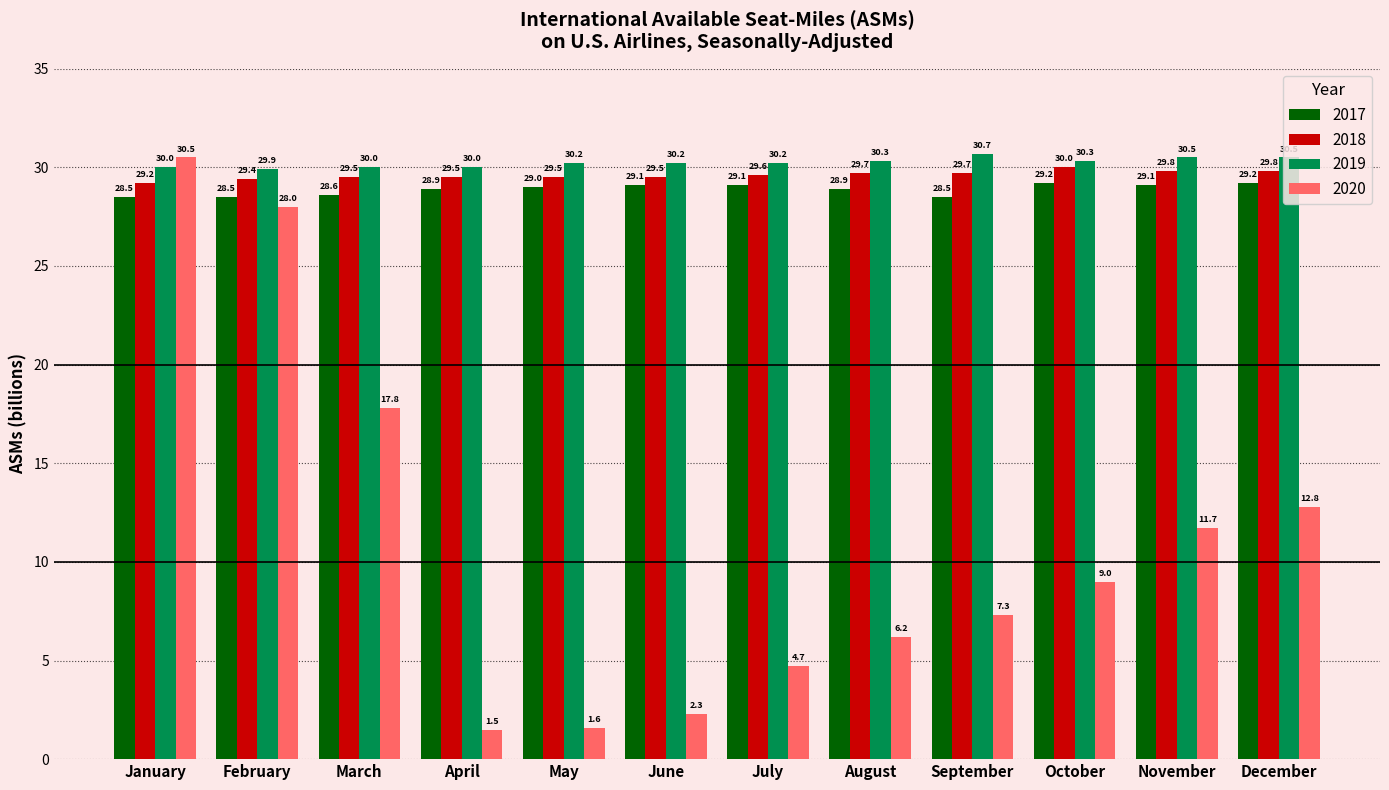

What is the spread (max minus min) of values at April?

28.5